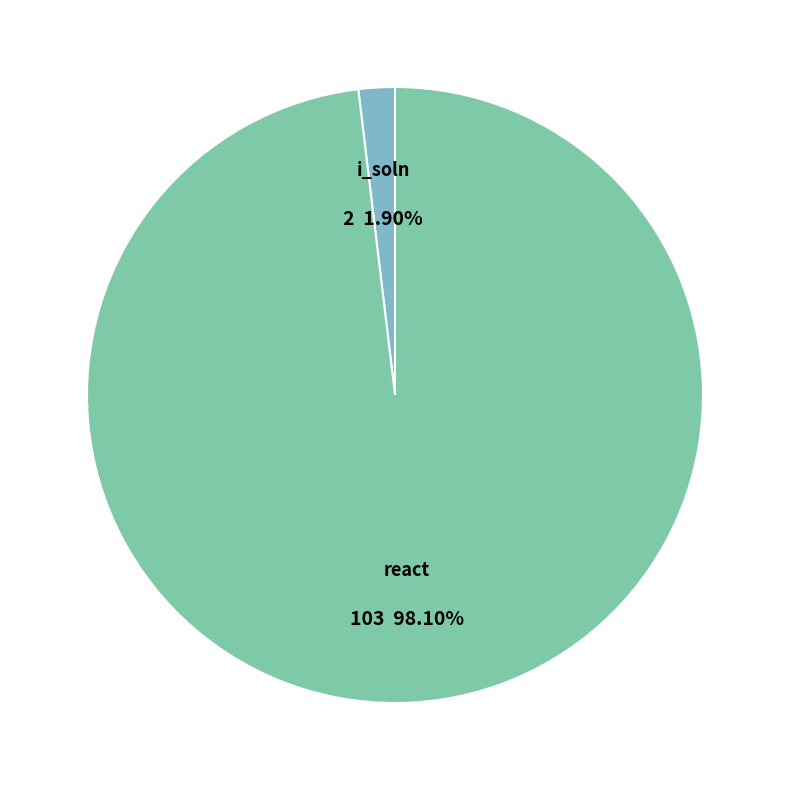

What is the largest slice in the pie chart?

react